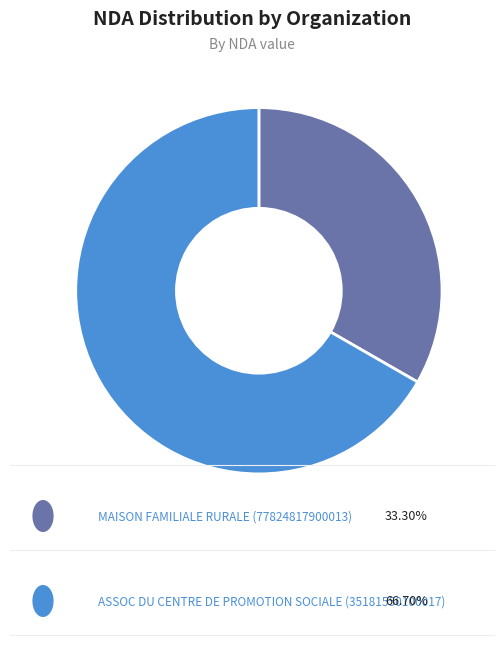

Count the number of slices in the pie.

2